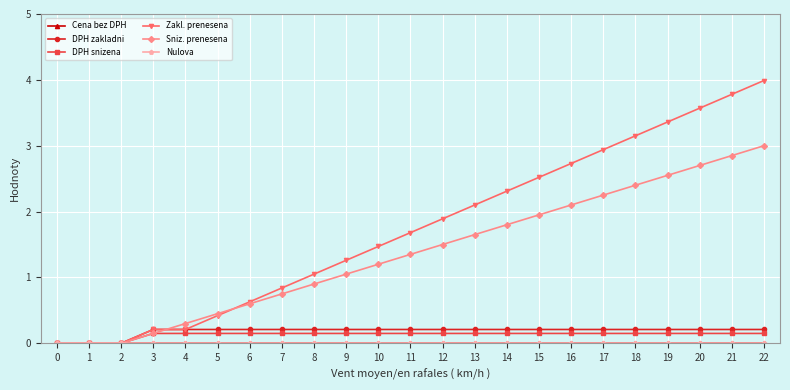

Rank the categories by Nulova value from highest to lowest.

0, 1, 2, 3, 4, 5, 6, 7, 8, 9, 10, 11, 12, 13, 14, 15, 16, 17, 18, 19, 20, 21, 22